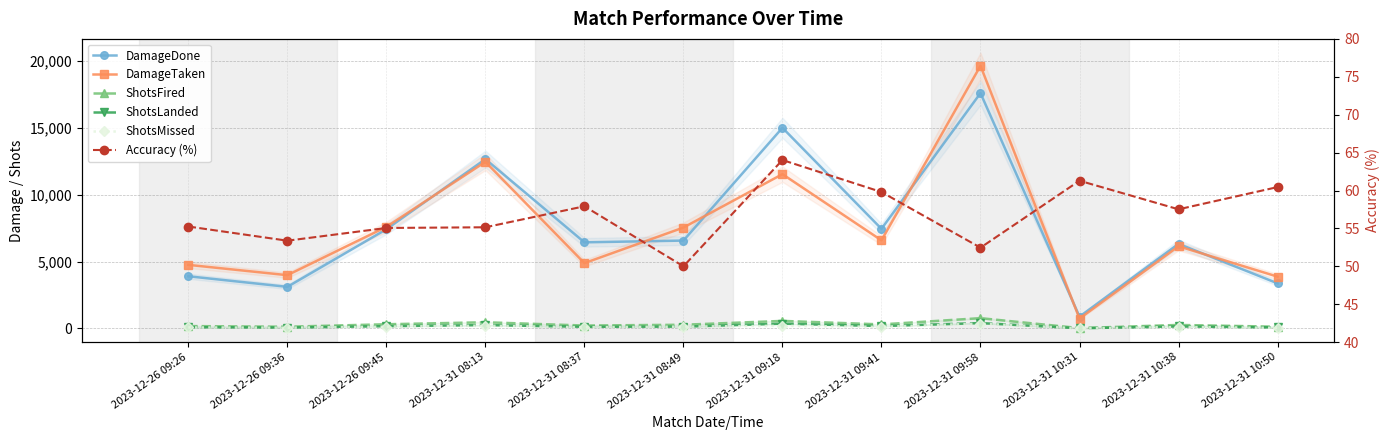

At how many categories does at least one series exceed 10356?

3